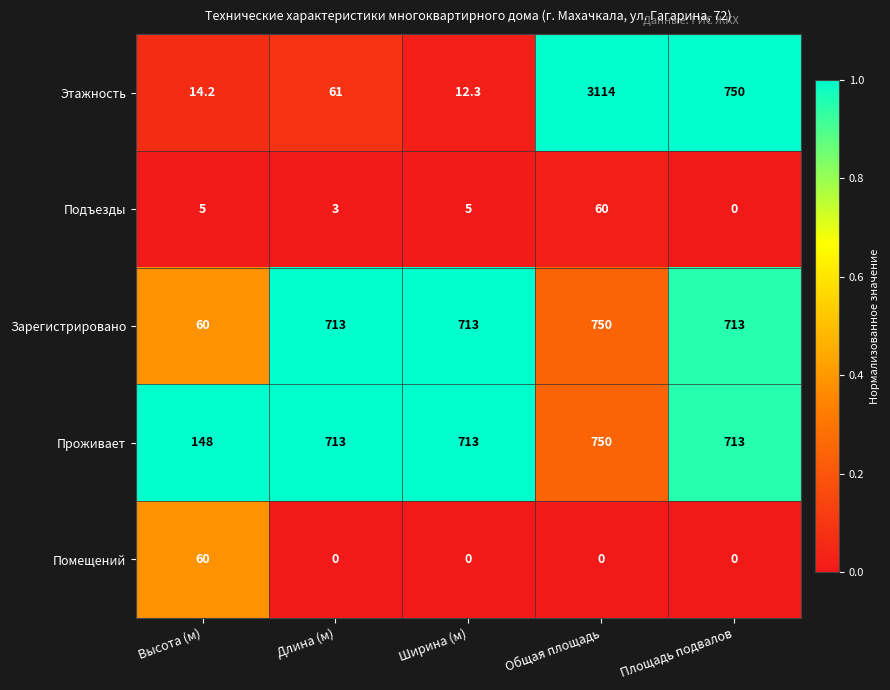

At which category is the sum across all series the highest?

Общая площадь